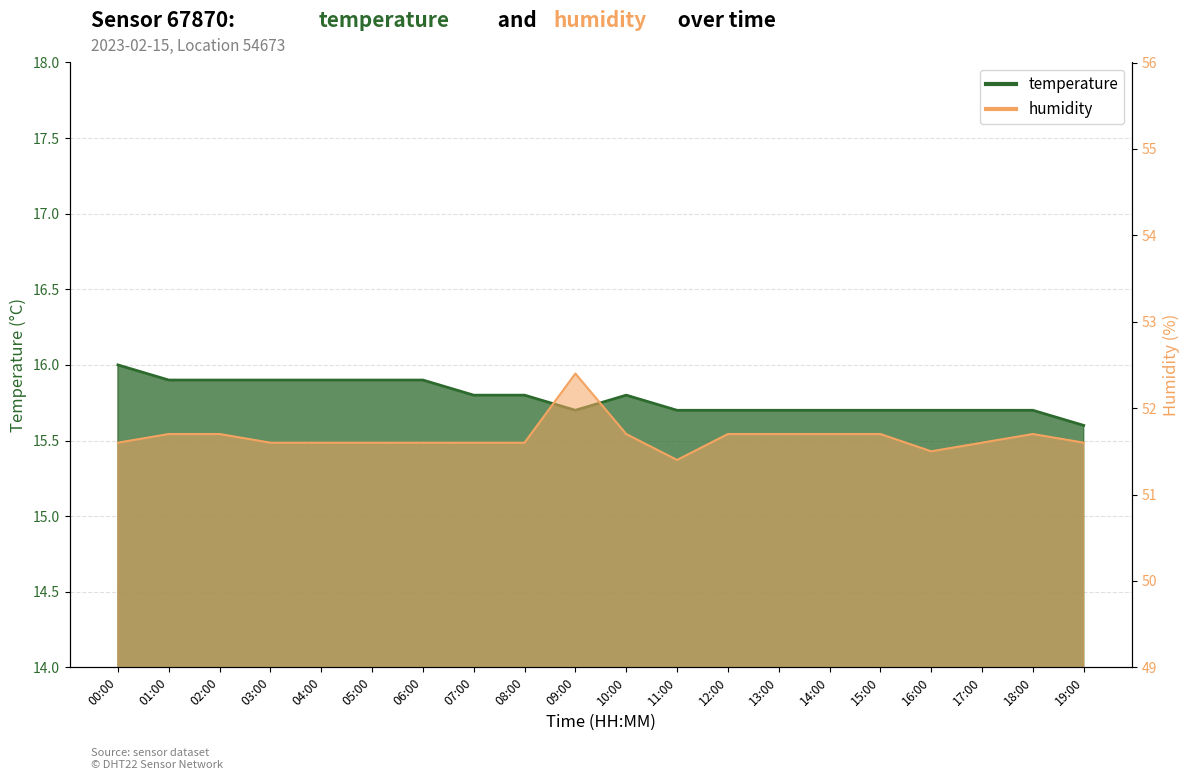

True or false: humidity and temperature intersect in this chart.

False